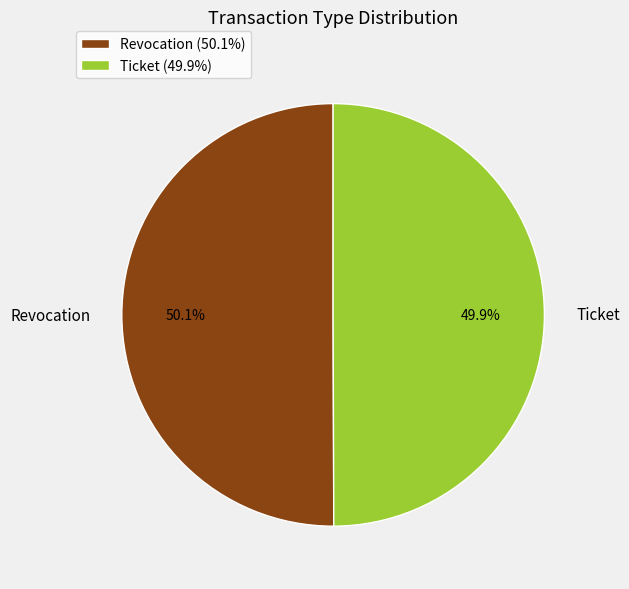

Is there a majority slice in this chart?

Yes